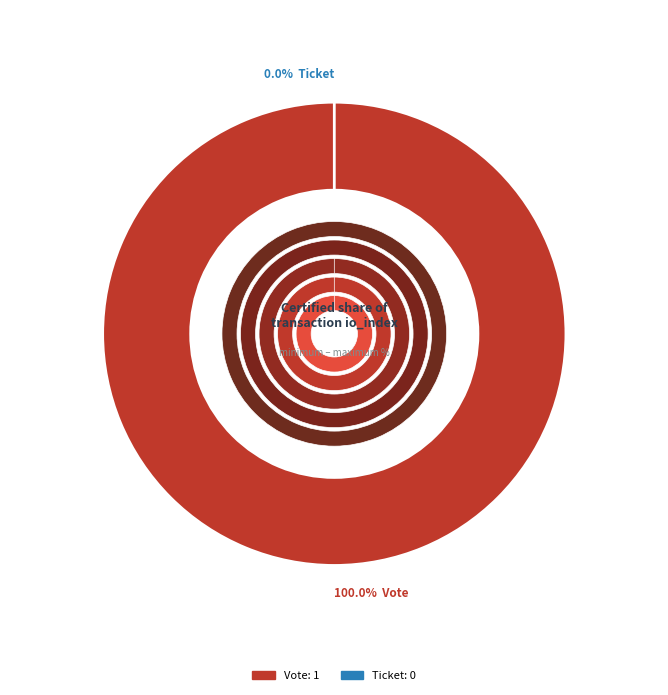

Which slice is the largest?

Vote